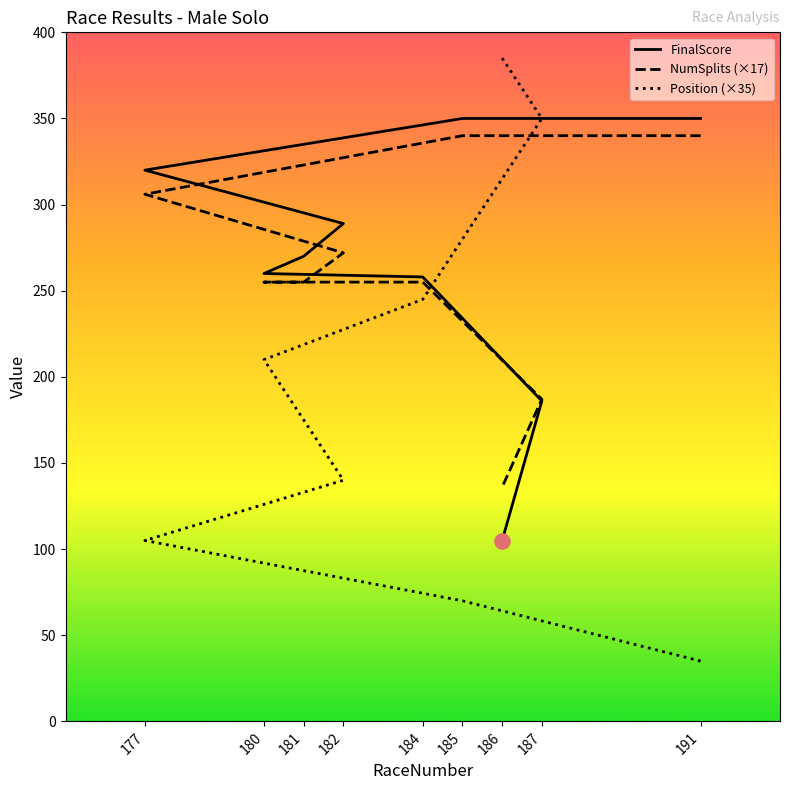

Which series contains the highest Y value?

Position (×35)